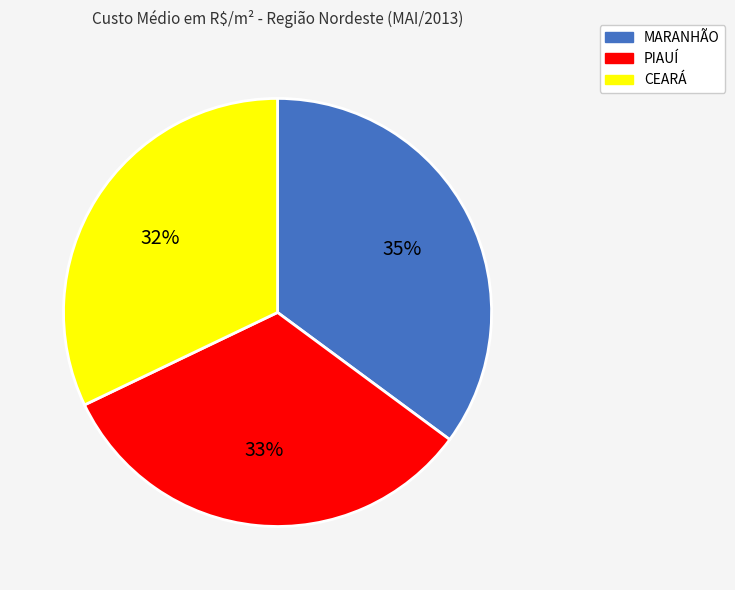

To the nearest percent, what is the difference between the CEARÁ and MARANHÃO slice percentages?

3%